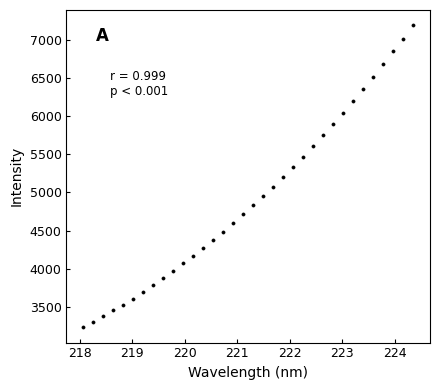

What is the range of Y values (max minus min)?

3962.1